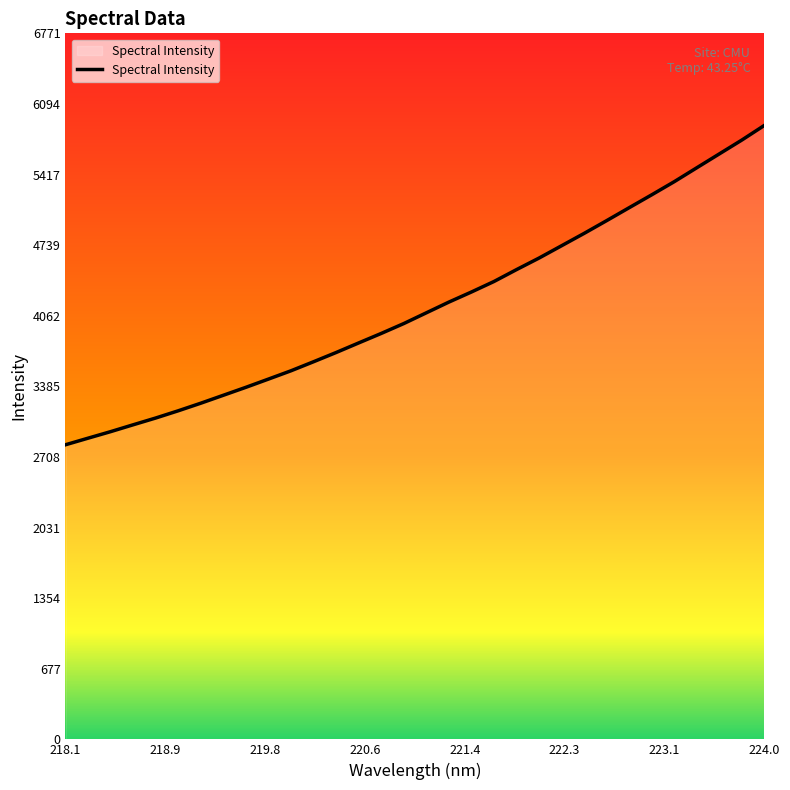

How many lines are shown in the chart?

1